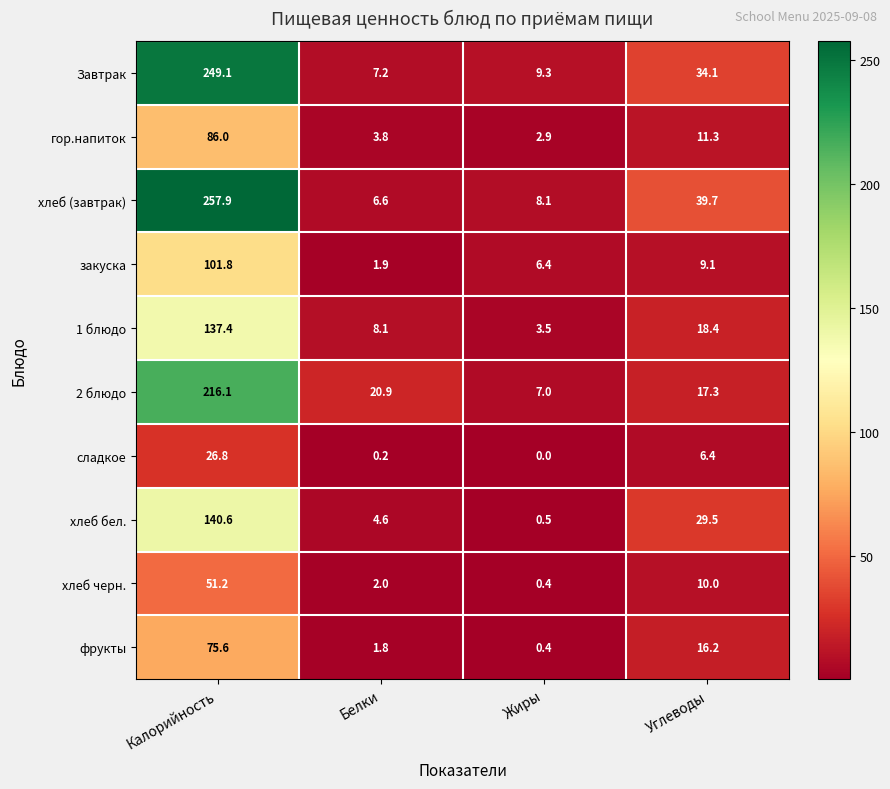

How many distinct data groups are displayed?

10